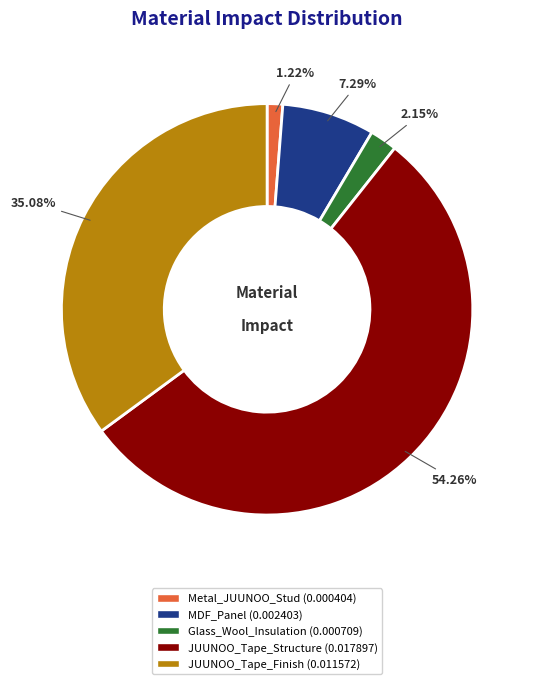

Does any single category account for the majority?

Yes